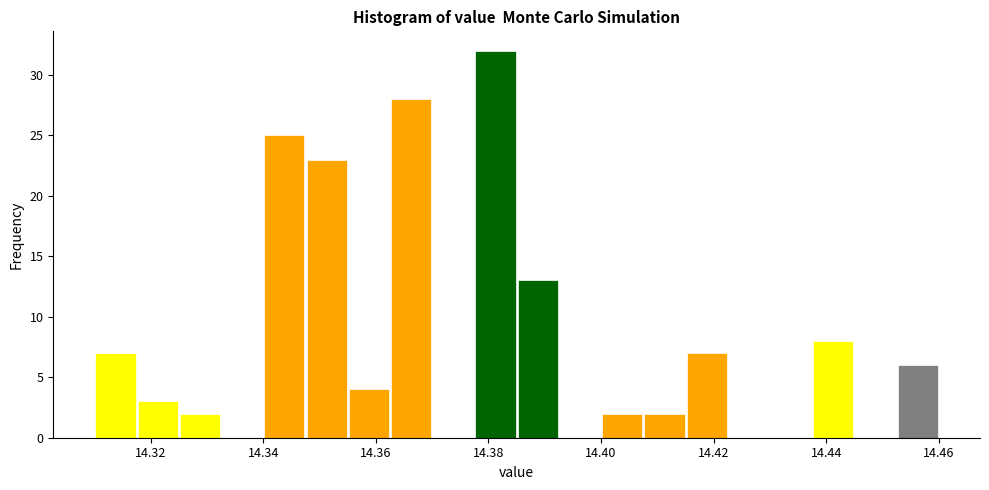

Read against the x-axis, roughly where is the centre of the tallest bar?

14.382